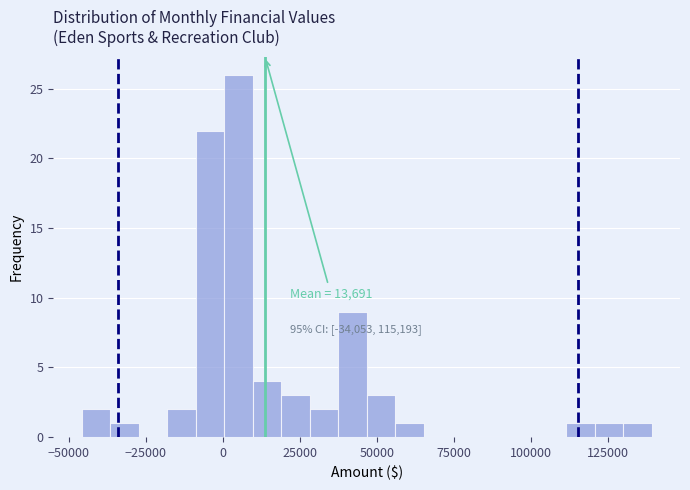

Read against the x-axis, roughly where is the centre of the tallest bar?

5000